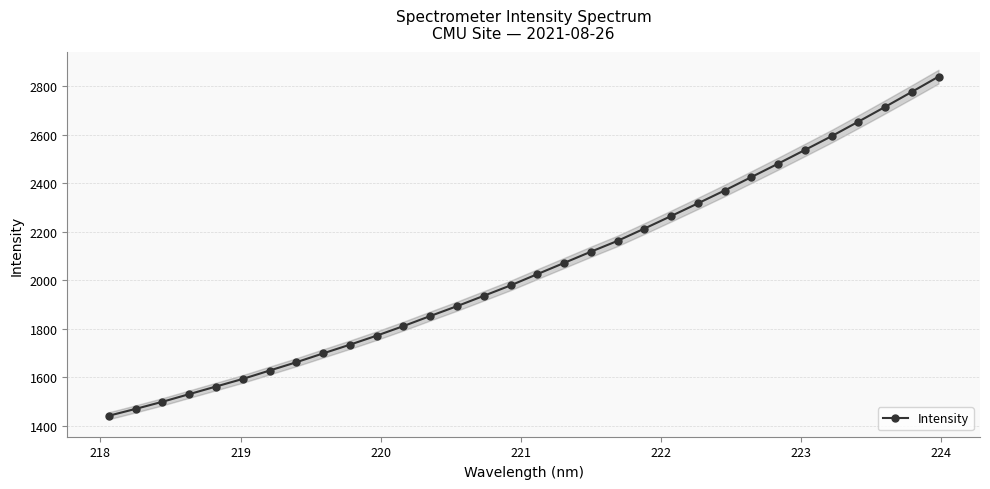

True or false: Intensity has more than 2 points higher than both neighbors.

False